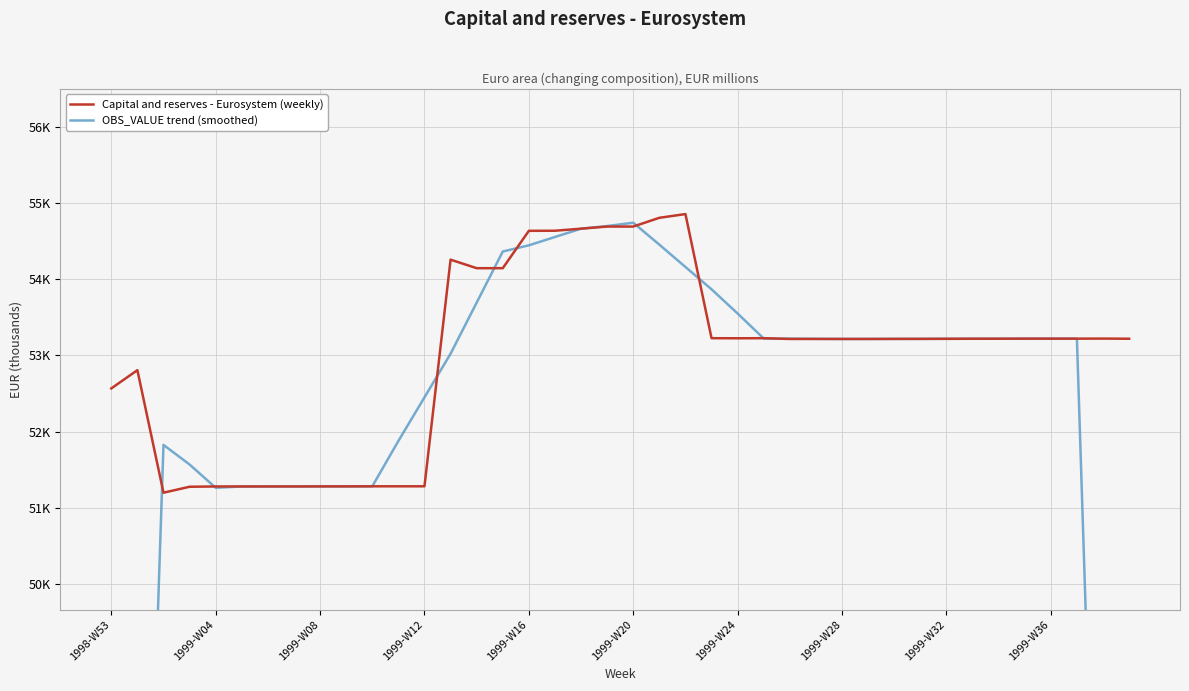

In Capital and reserves - Eurosystem (weekly), how many points are lower than both neighbors (excluding endpoints)?

2